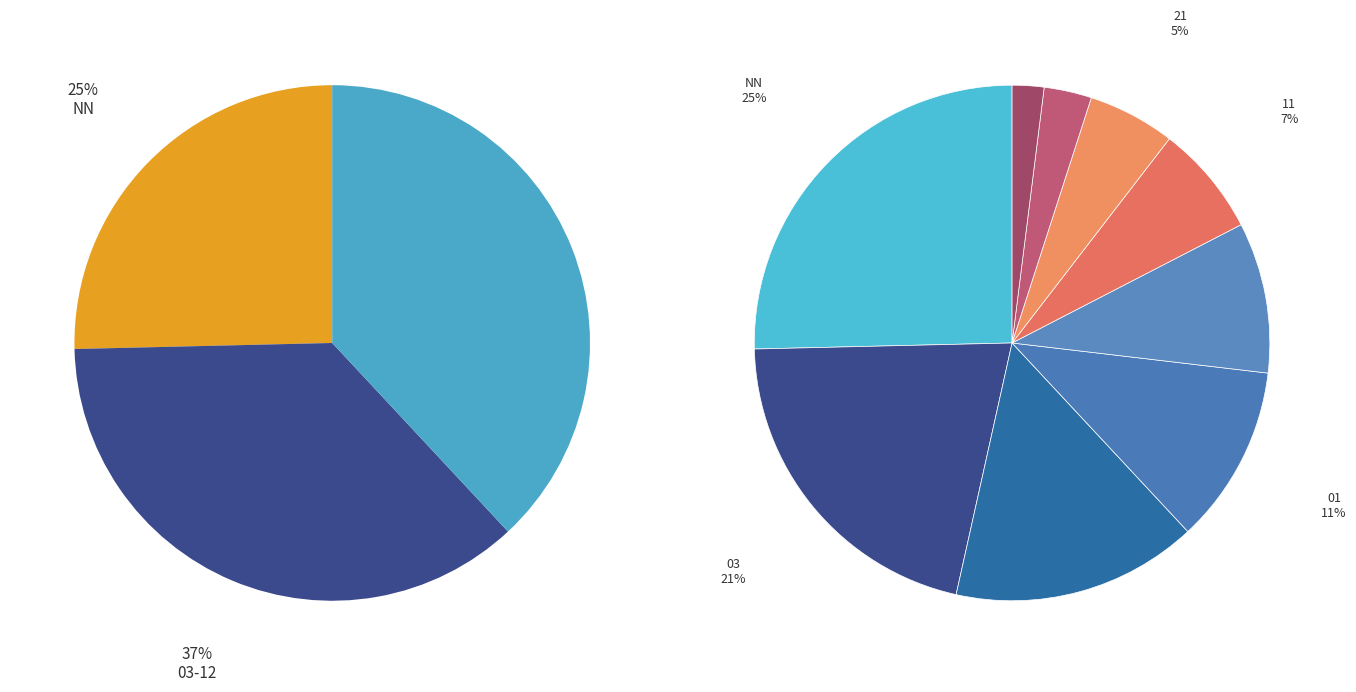

The 02 slice represents 9% of the pie. True or false?

True